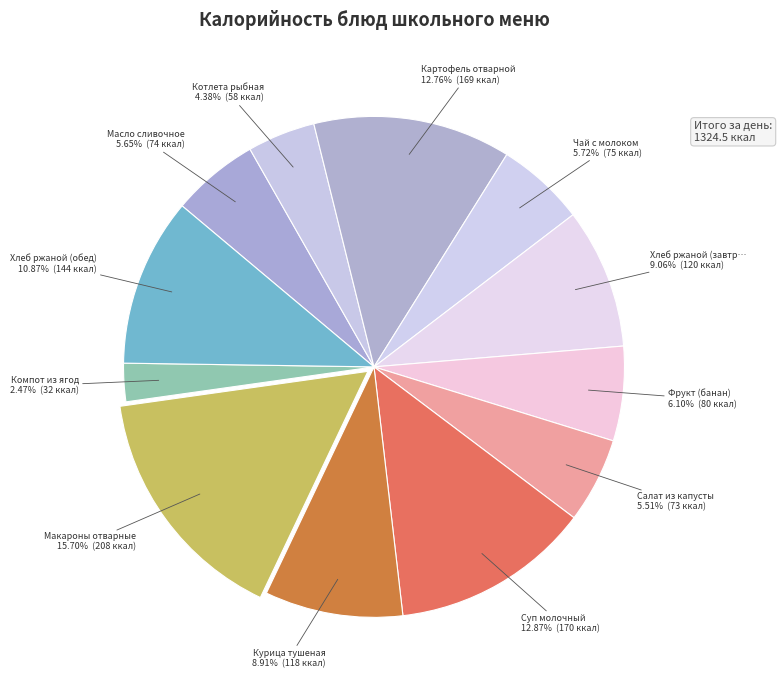

How many slices are in this pie chart?

12